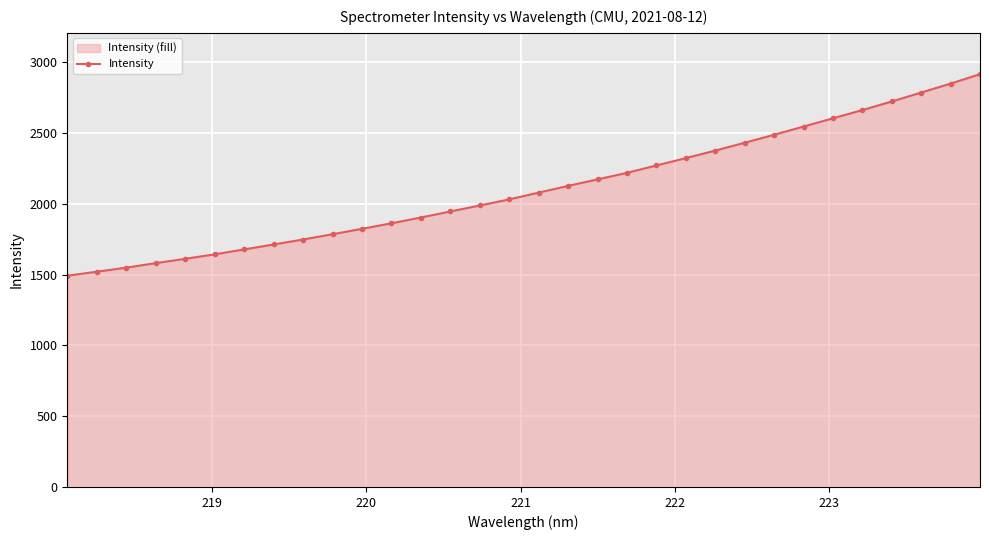

What is the value of the 2nd point from the left?

1521.2